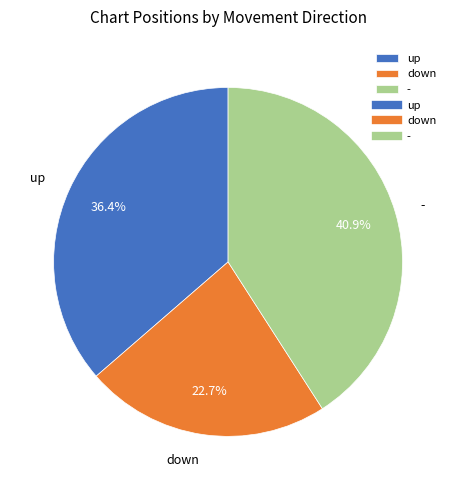

What percentage is the - slice, to the nearest percent?

41%